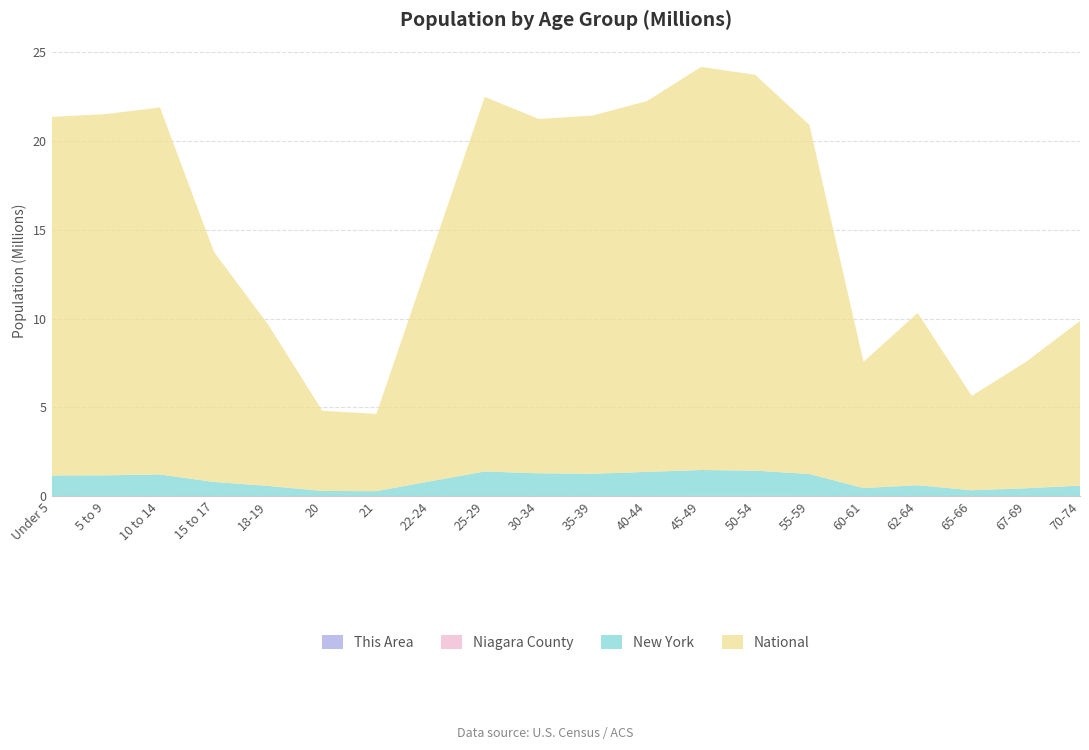

Reading left to right, extract all data points from this chart.

This Area: Under 5=312	5 to 9=395	10 to 14=419	15 to 17=307	18-19=163	20=71	21=79	22-24=195	25-29=278	30-34=283	35-39=324	40-44=463	45-49=581	50-54=641	55-59=548	60-61=243	62-64=305	65-66=170	67-69=210	70-74=300
Niagara County: Under 5=11580	5 to 9=12546	10 to 14=13503	15 to 17=8861	18-19=6333	20=3106	21=2814	22-24=8082	25-29=12313	30-34=11571	35-39=12240	40-44=14473	45-49=17327	50-54=18323	55-59=15756	60-61=5633	62-64=7620	65-66=4069	67-69=5601	70-74=7319
New York: Under 5=1155822	5 to 9=1163955	10 to 14=1211456	15 to 17=793696	18-19=572582	20=293083	21=281596	22-24=836256	25-29=1380177	30-34=1279160	35-39=1254124	40-44=1355893	45-49=1458763	50-54=1419928	55-59=1237408	60-61=453993	62-64=612267	65-66=330160	67-69=443051	70-74=587391
National: Under 5=20201362	5 to 9=20348657	10 to 14=20677194	15 to 17=12954254	18-19=9086089	20=4519129	21=4354294	22-24=12712576	25-29=21101849	30-34=19962099	35-39=20179642	40-44=20890964	45-49=22708591	50-54=22298125	55-59=19664805	60-61=7113727	62-64=9704197	65-66=5319902	67-69=7115361	70-74=9278166